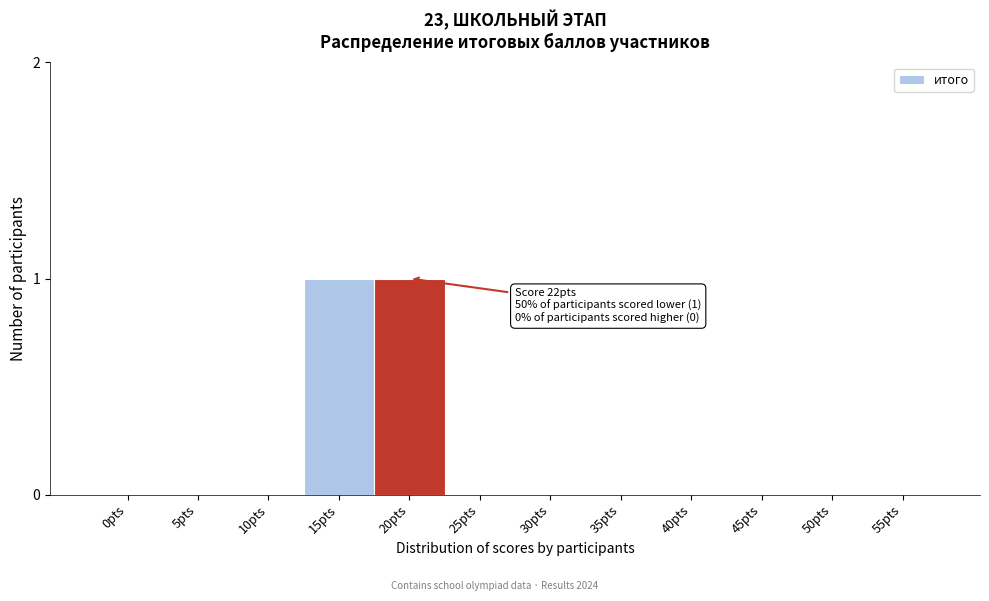

Reading left to right, what are all the values shown in this chart?

0pts=0	5pts=0	10pts=0	15pts=1	20pts=1	25pts=0	30pts=0	35pts=0	40pts=0	45pts=0	50pts=0	55pts=0